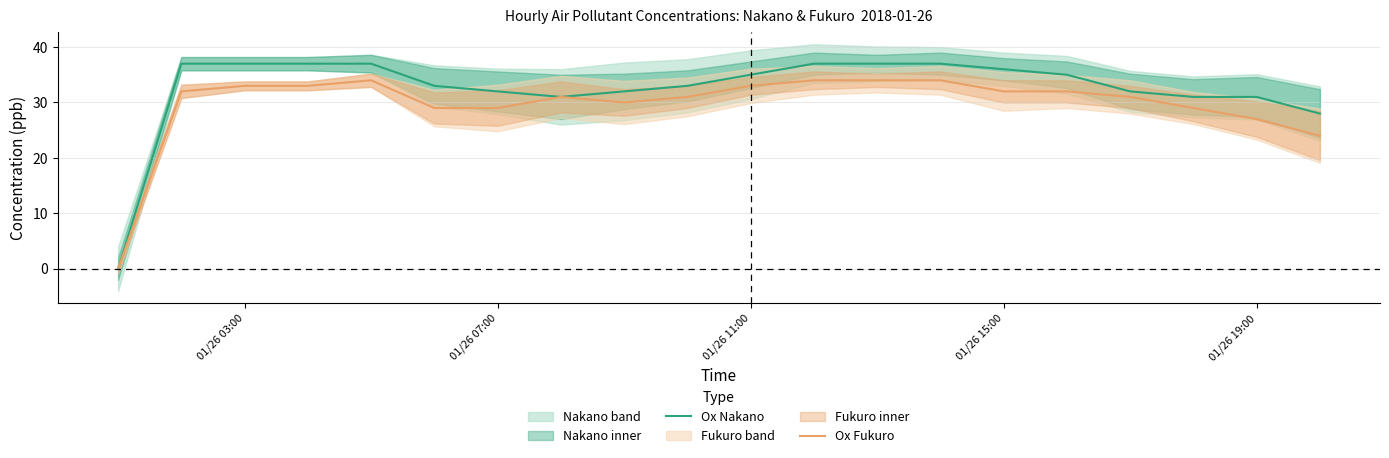

Reading left to right, list all the values displayed in this chart.

Ox Nakano: 0	37	37	37	37	33	32	31	32	33	35	37	37	37	36	35	32	31	31	28
Ox Fukuro: 0	32	33	33	34	29	29	31	30	31	33	34	34	34	32	32	31	29	27	24